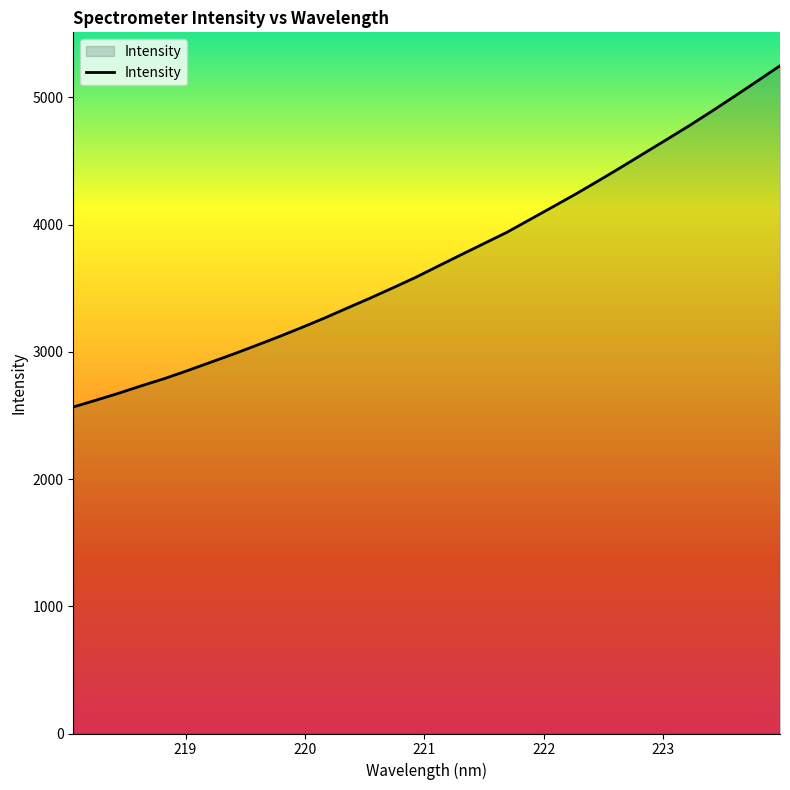

What is the minimum value shown in the chart?

2566.7